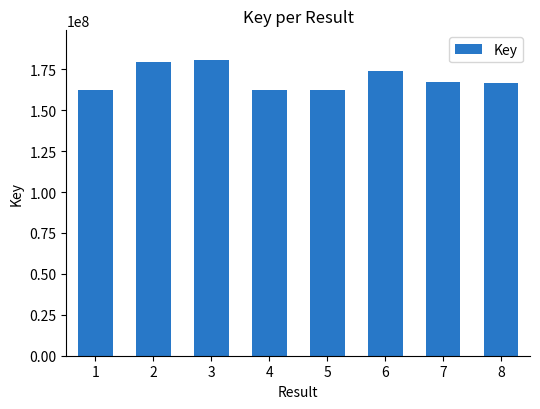

Approximately how many times larger is the value at 4 compared to 3?

0.9